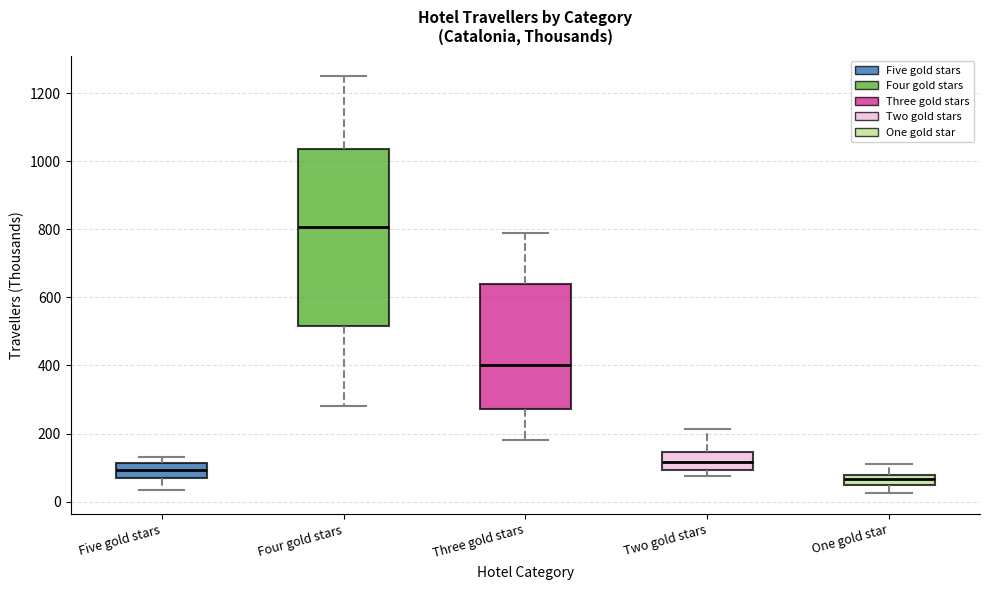

Which box has the highest median line?

Four gold stars